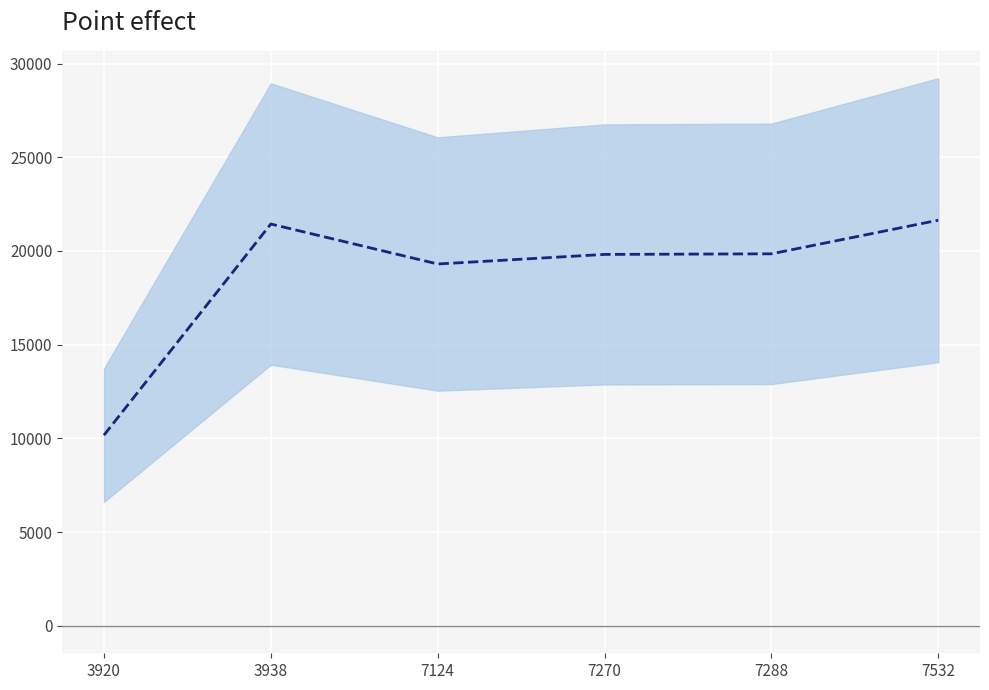

At which category does the chart reach its peak across all series?

7532